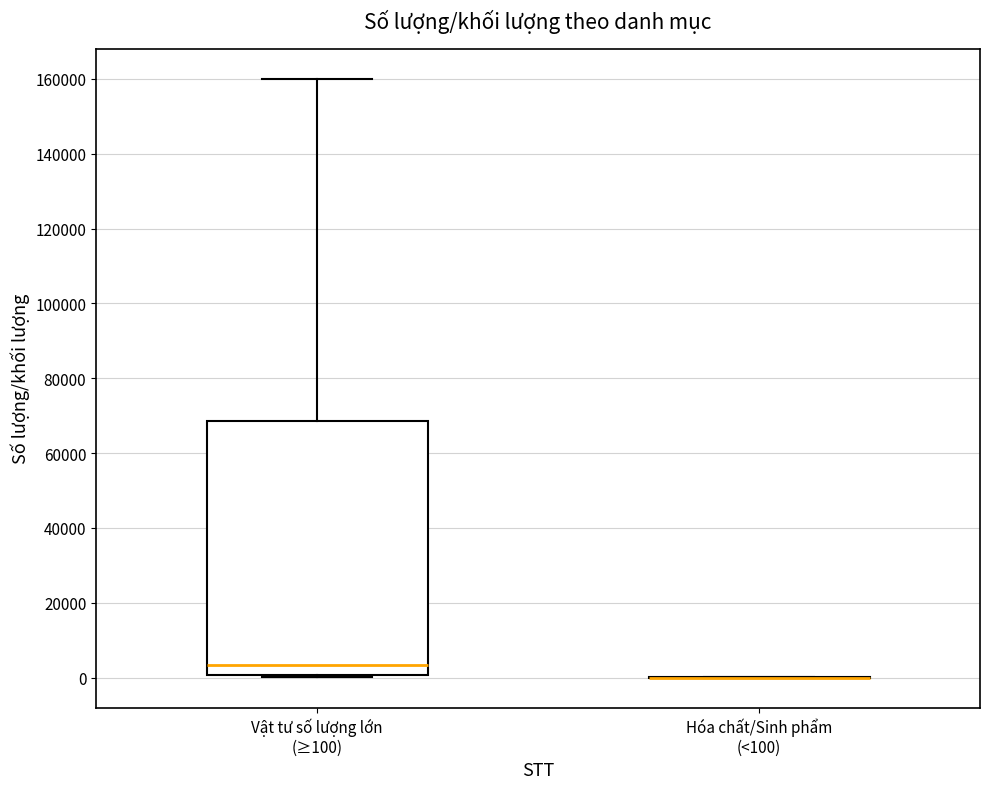

Comparing the boxes themselves (not the whiskers), which one is the tallest?

Vật tư số lượng lớn (≥100)